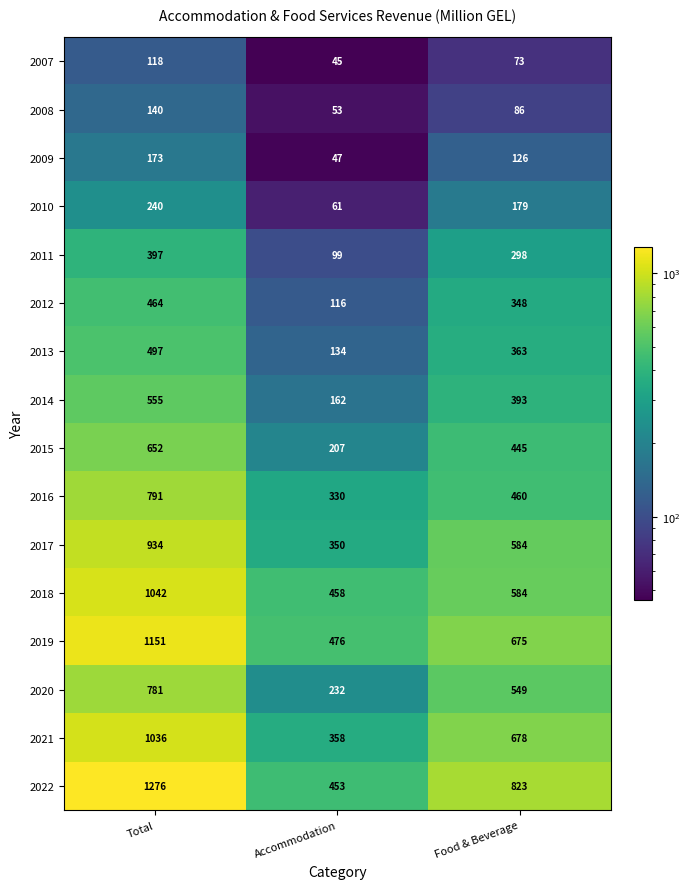

Where does the 2015 series first go above 445?

Total